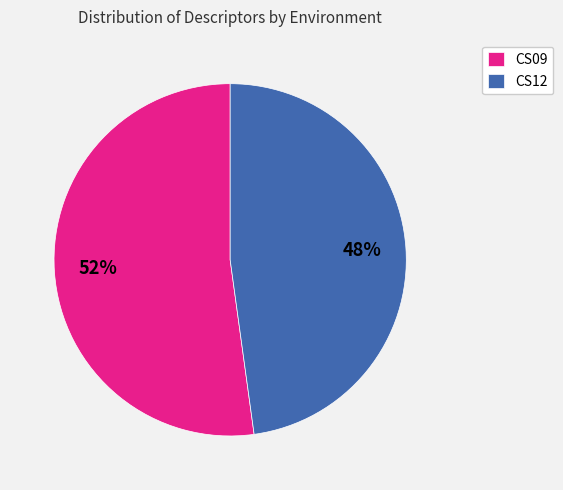

The CS12 slice represents 48% of the pie. True or false?

True